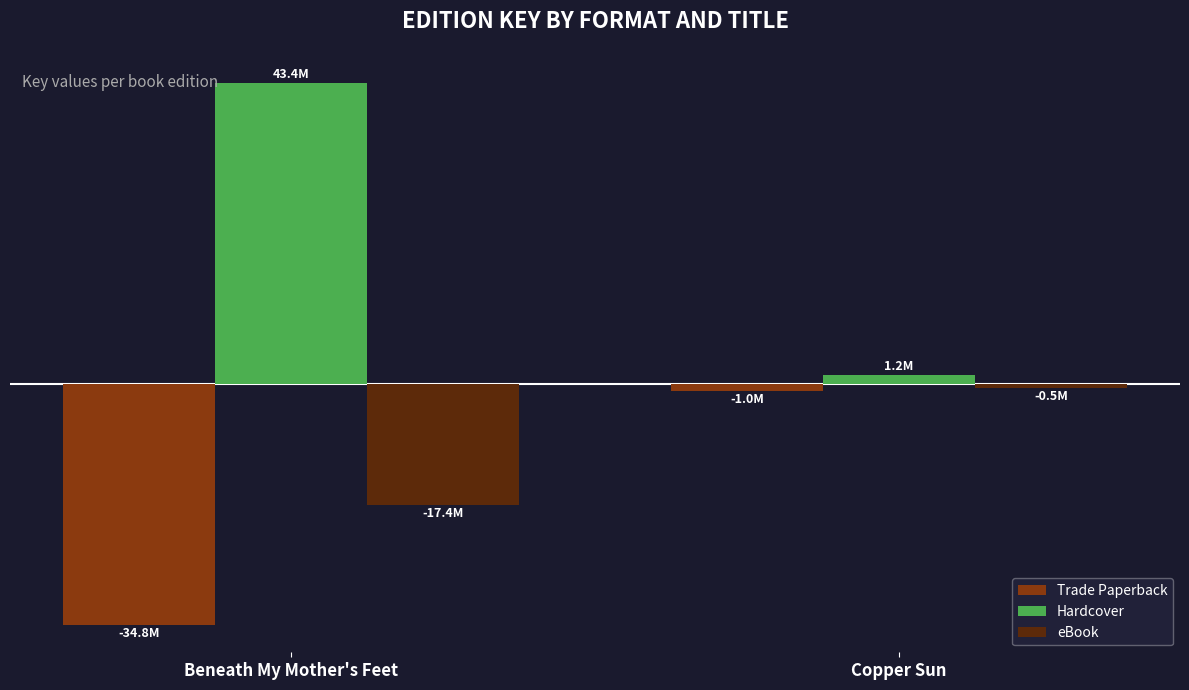

True or false: eBook has a value of -0.5 at Copper Sun.

True